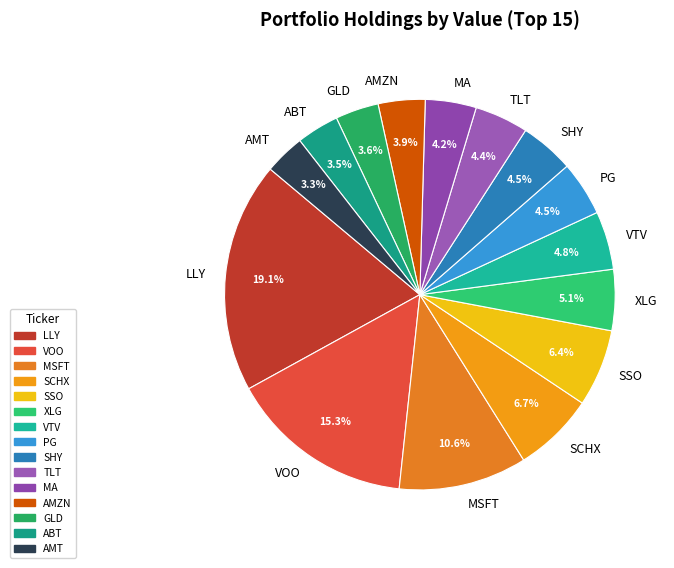

Does GLD account for over 50% of the chart?

No